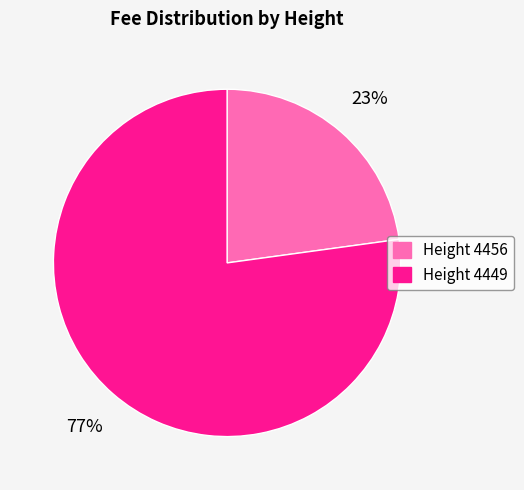

To the nearest percent, what percentage of the pie is Height 4456?

23%